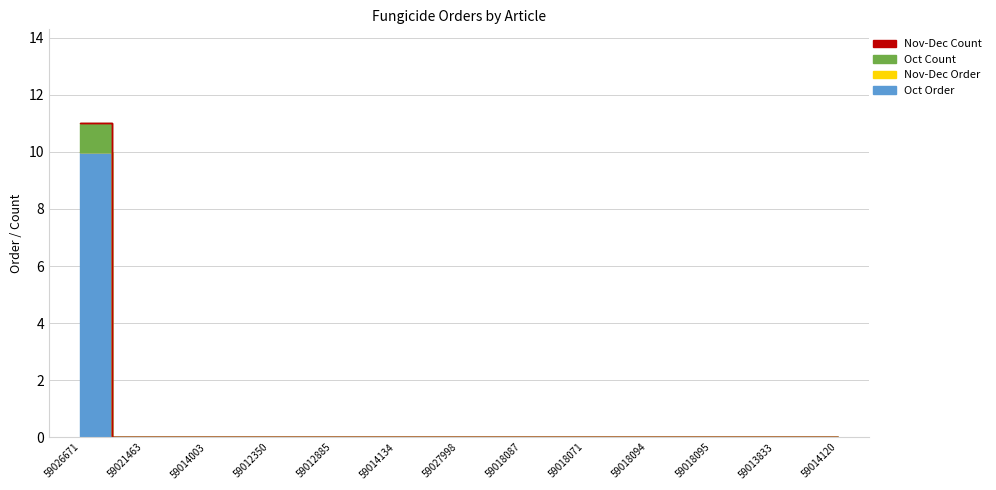

Is it true that Oct Count equals 1 at 59012350?

False